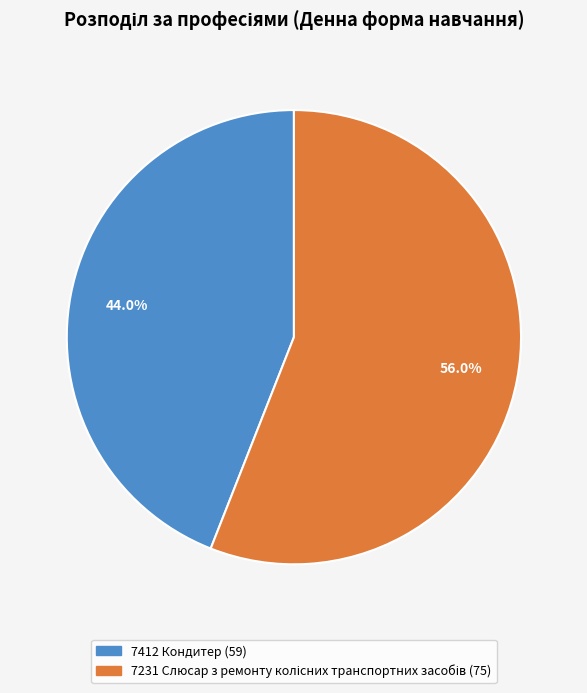

What portion of the pie excludes 7412 Кондитер?

56.0%